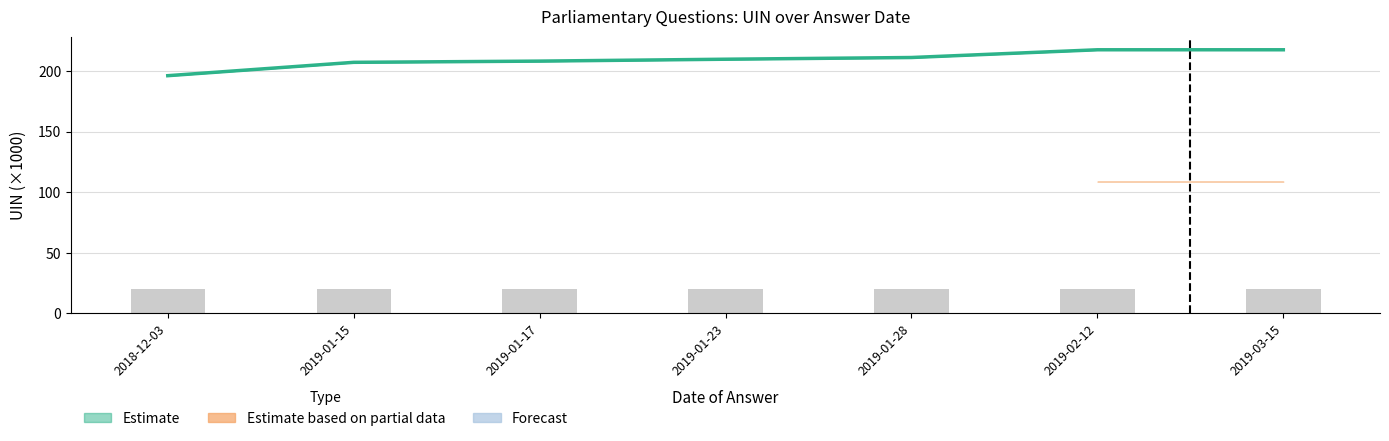

Between 2018-12-03 and 2019-01-15, which is larger?

2019-01-15